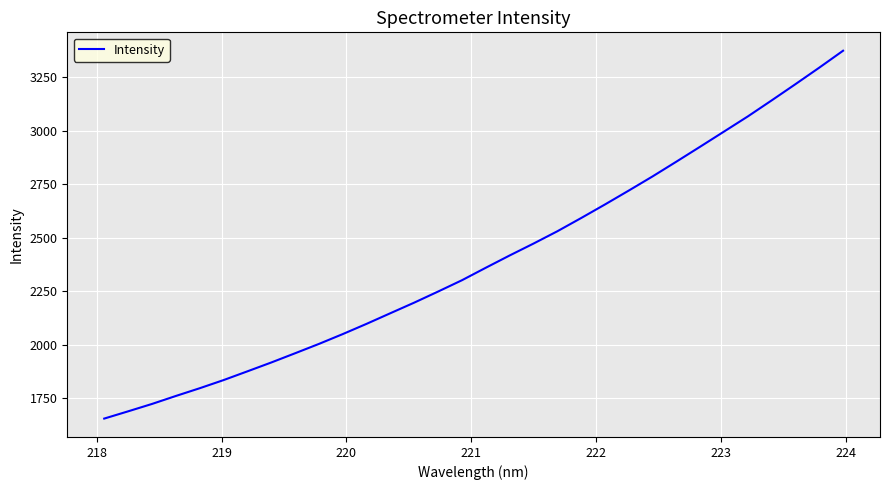

What is the minimum value shown in the chart?

1655.1